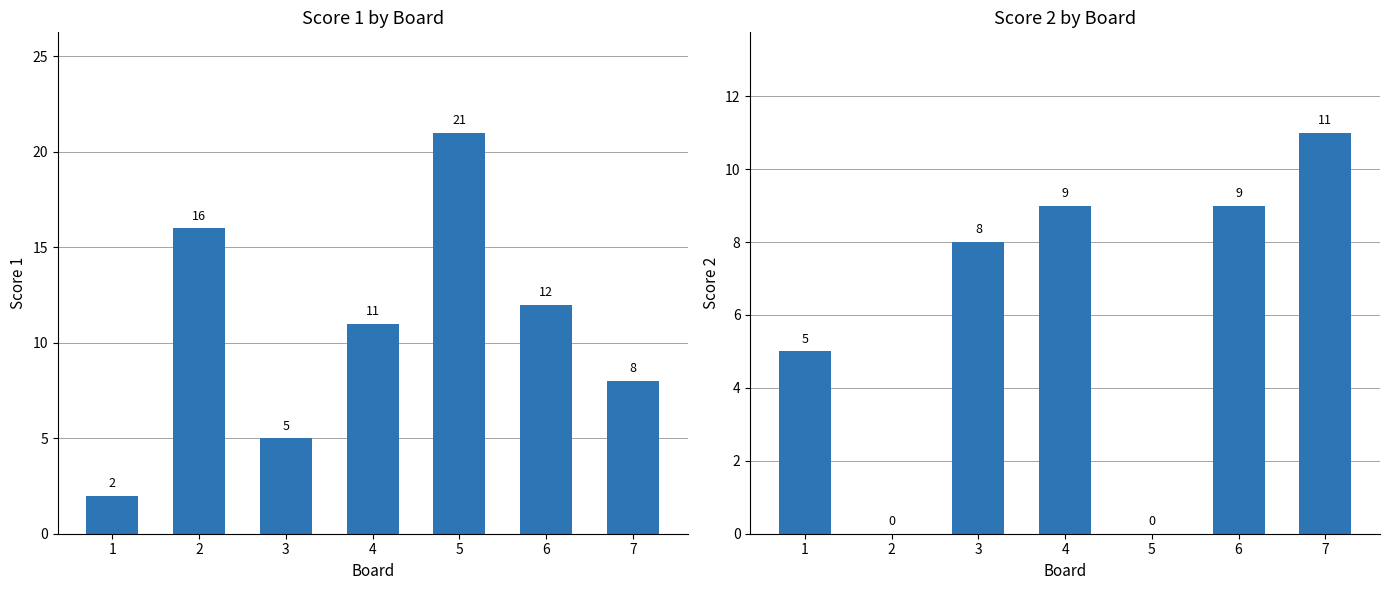

How many data points in Score 1 are less than 11?

3